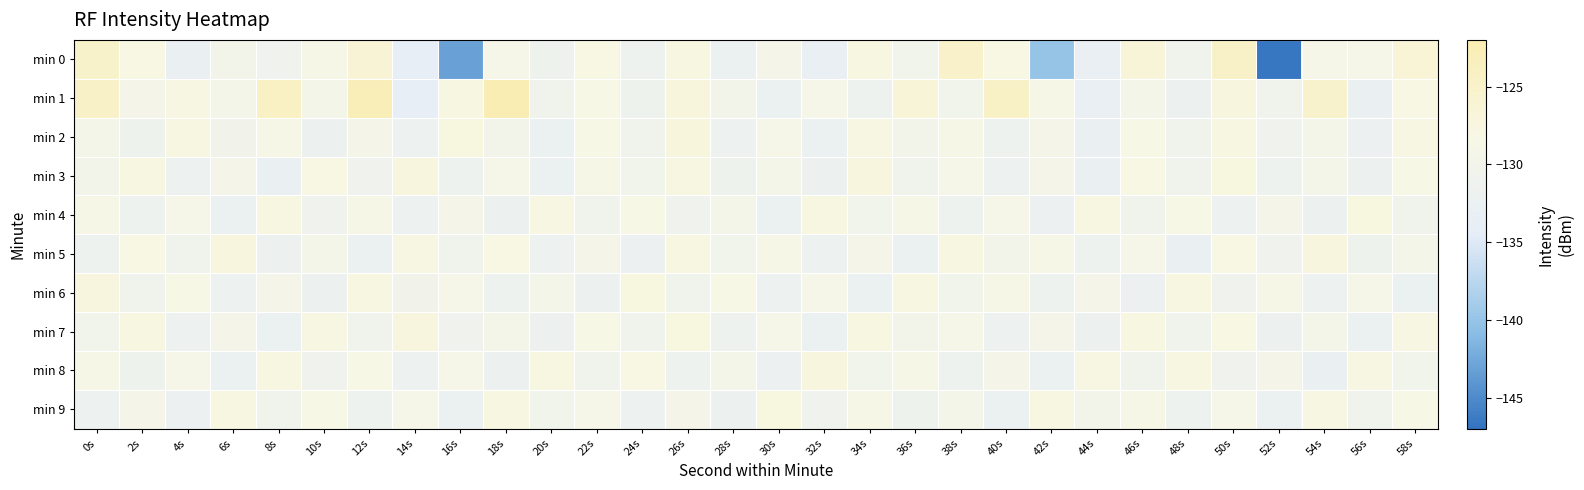

How many data points does each series have?

30